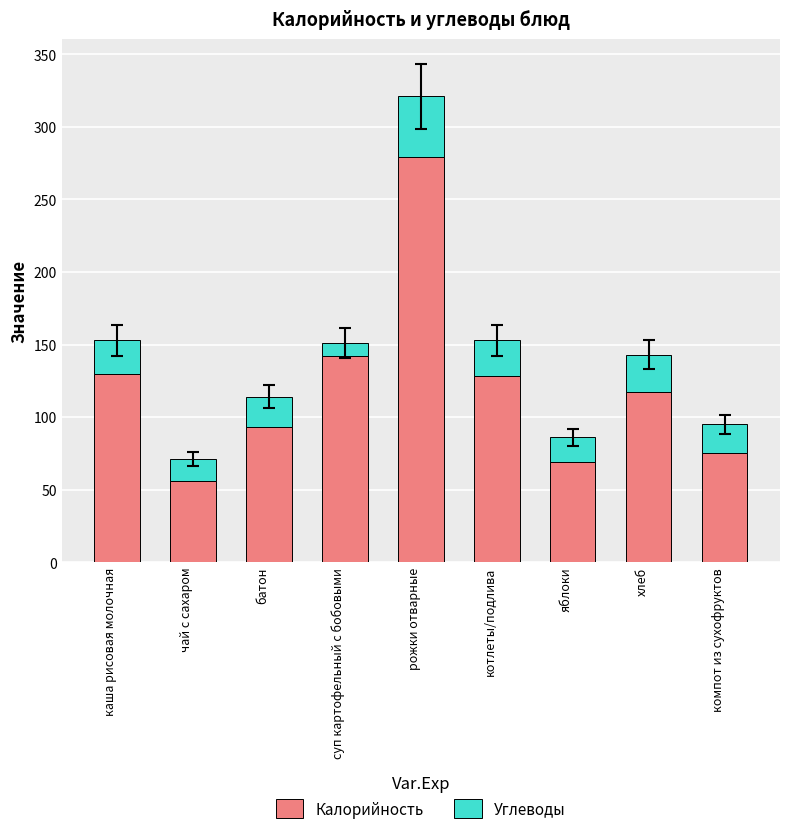

At which category is the sum across all series the highest?

рожки отварные